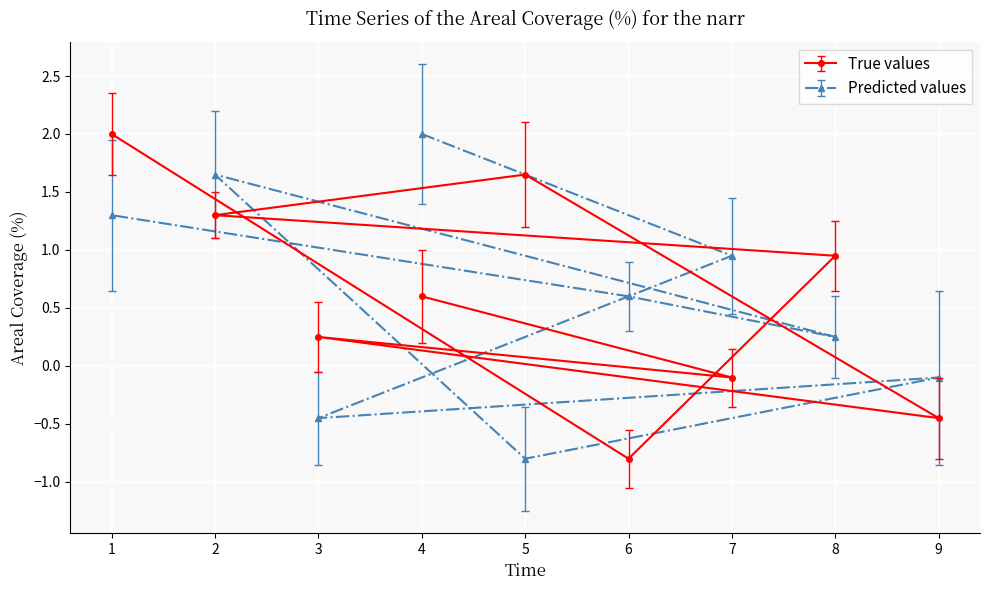

How many intersections are there between True values and Predicted values?

7